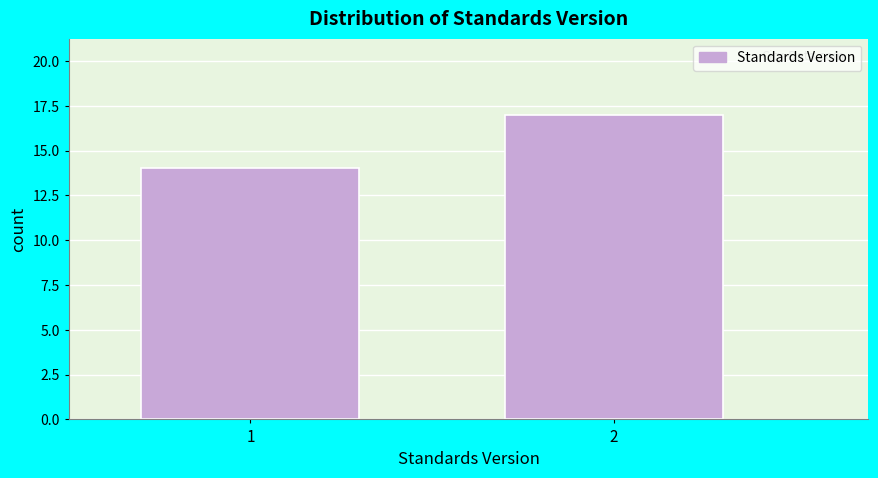

Reading left to right, transcribe all the data shown in this chart.

14	17